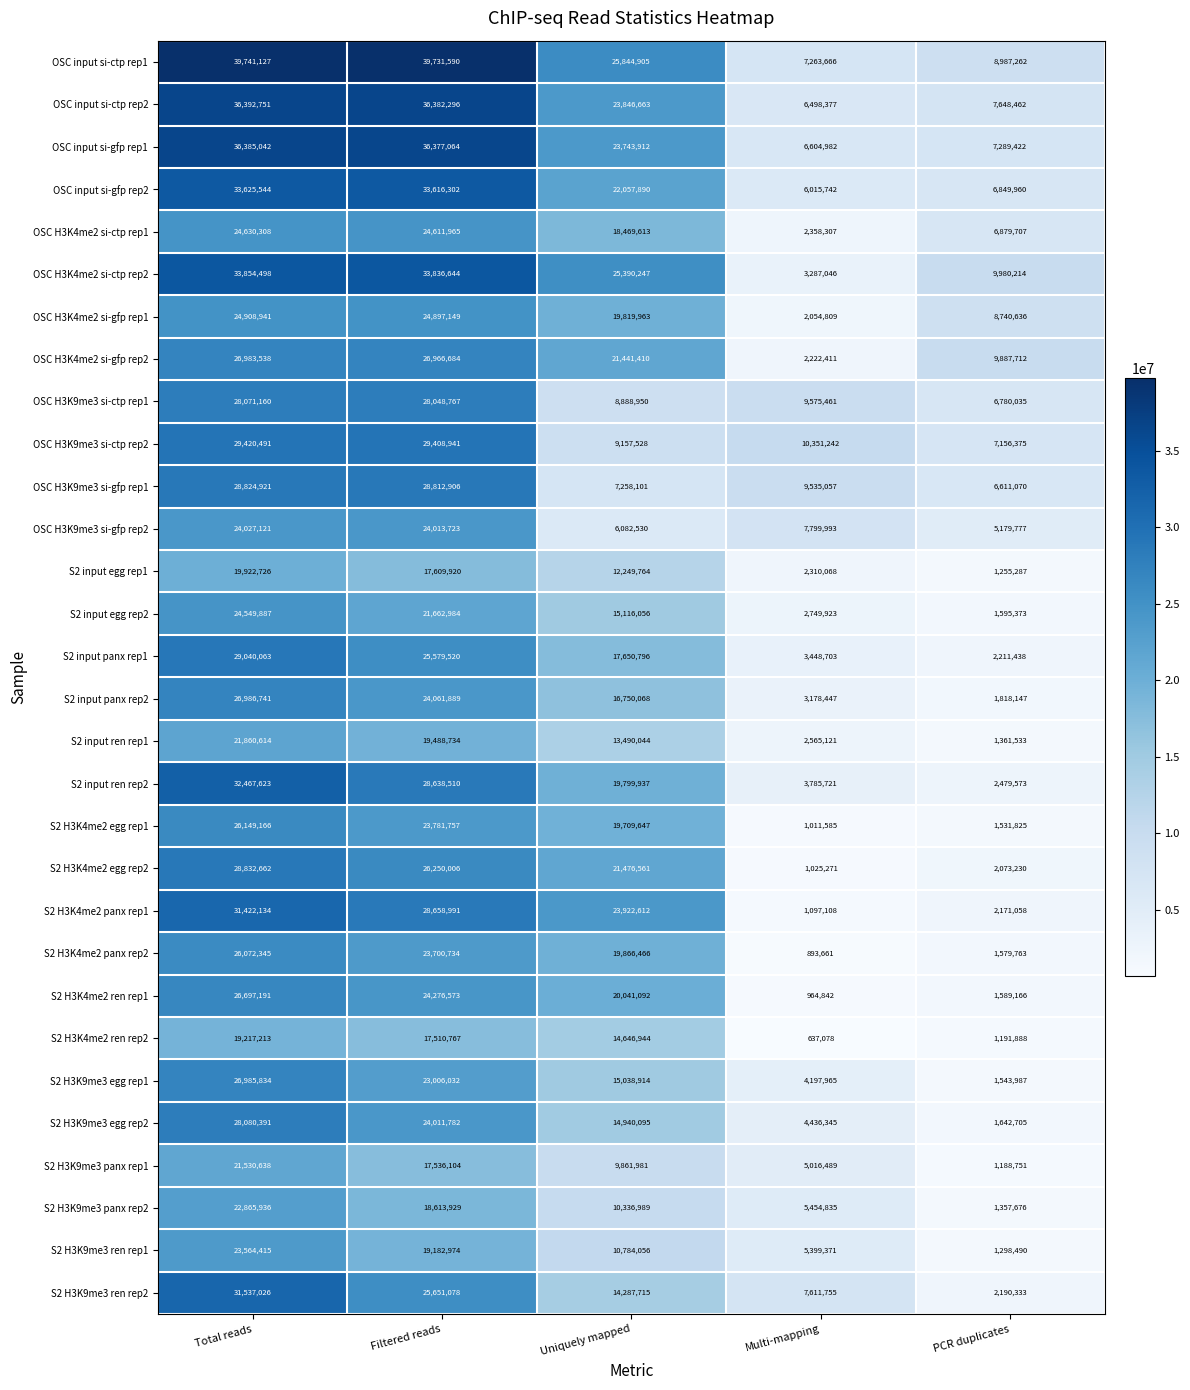

True or false: S2 H3K9me3 ren rep1 has a value of 2279963 at PCR duplicates.

False